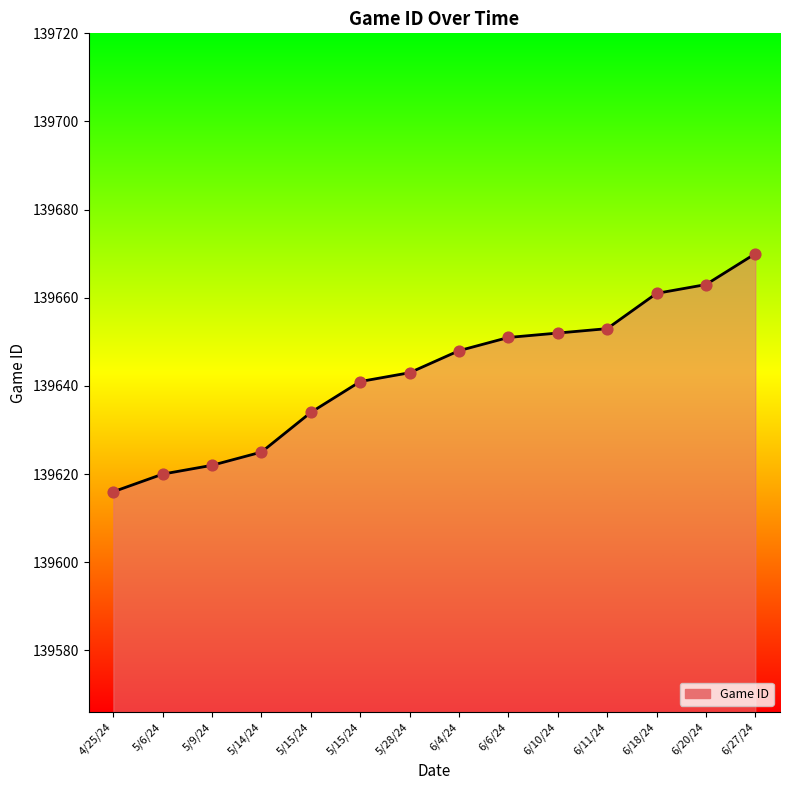

What is the change in value from 4/25/24 to 6/10/24?

+36